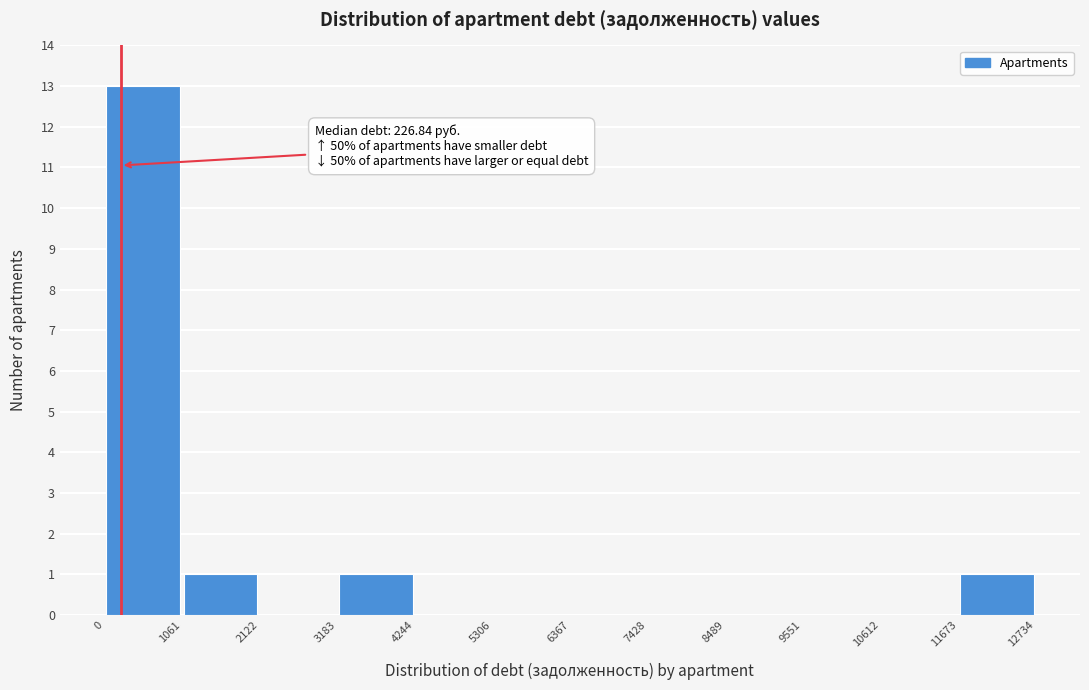

Which range on the x-axis has the tallest bar?

0 to 1061